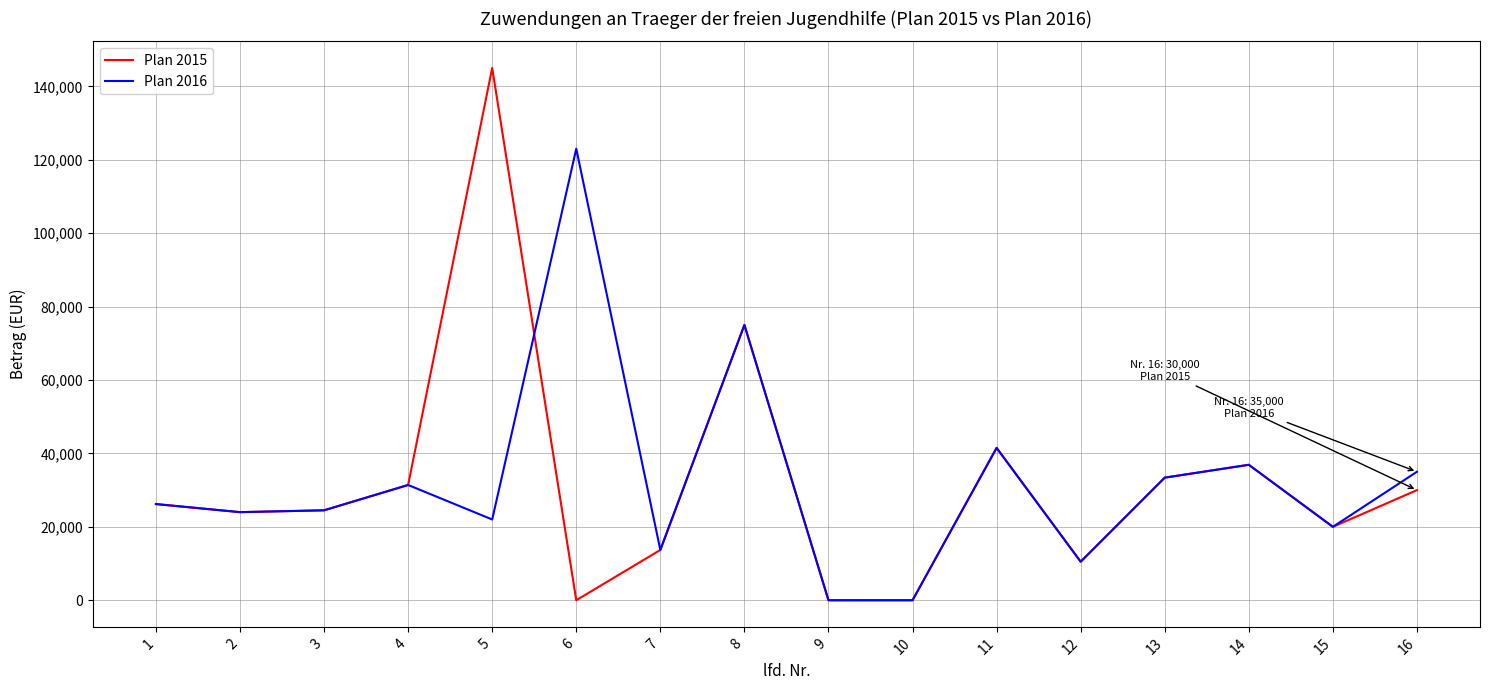

What is the highest value of the Plan 2016 series?

123000